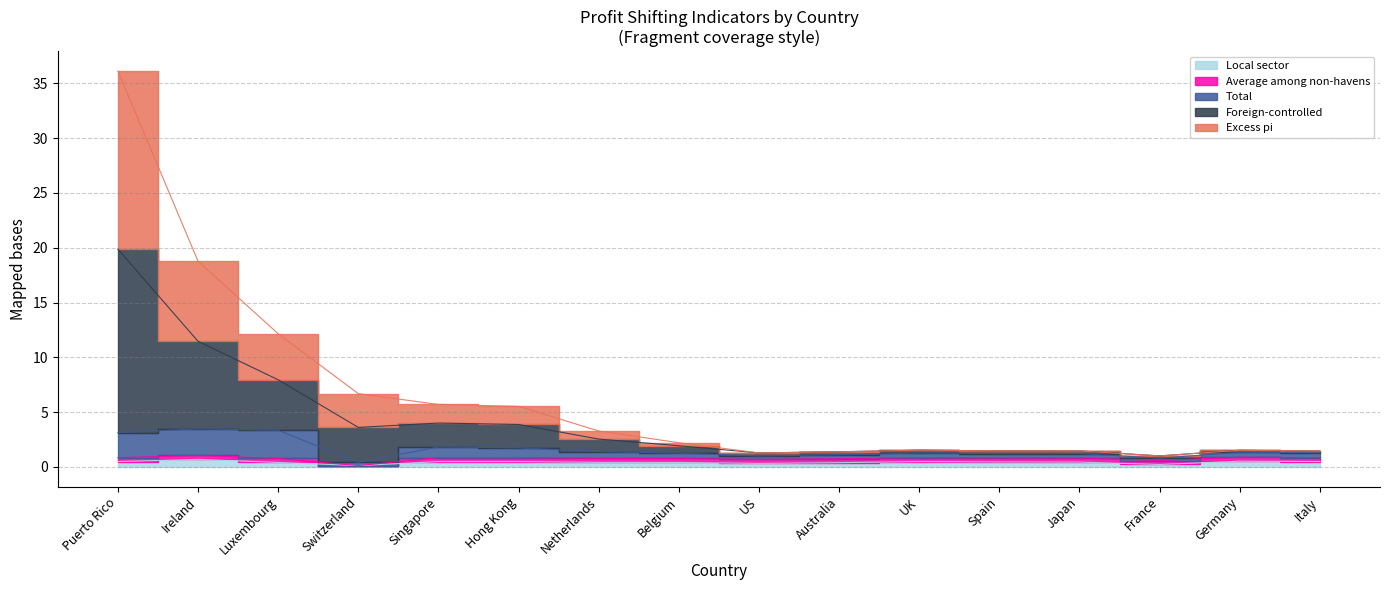

What is the approximate value of Foreign-controlled at Spain?

1.5